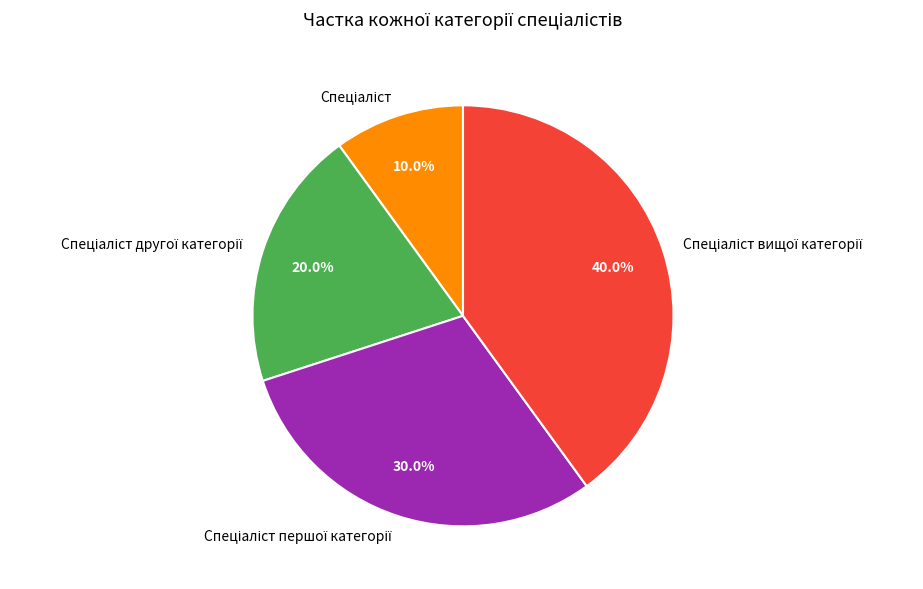

Does any single category account for the majority?

No